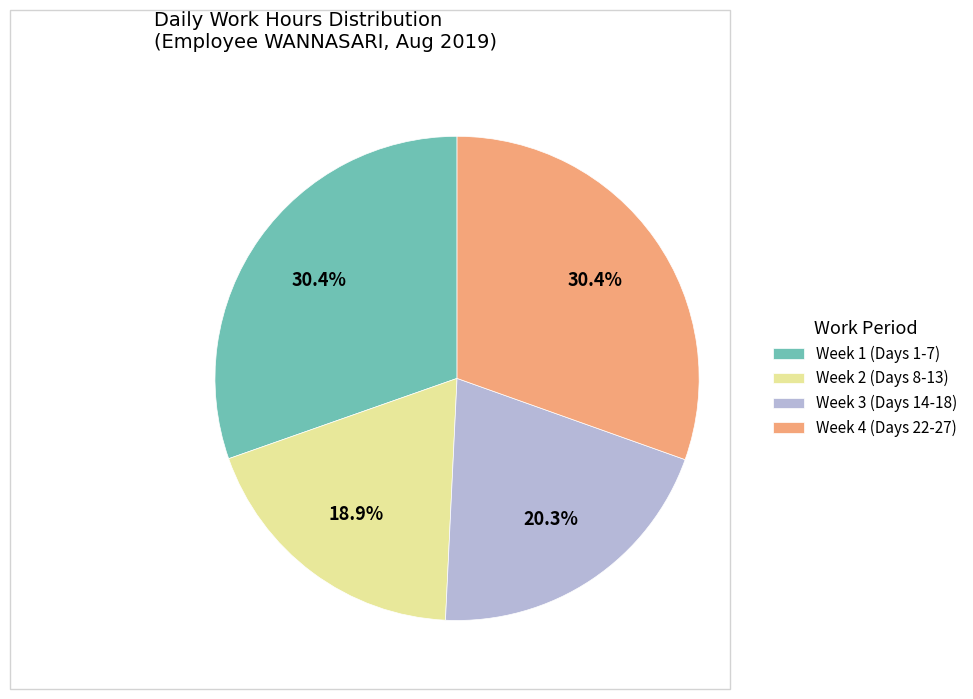

Between Week 4 (Days 22-27) and Week 2 (Days 8-13), which is larger?

Week 4 (Days 22-27)